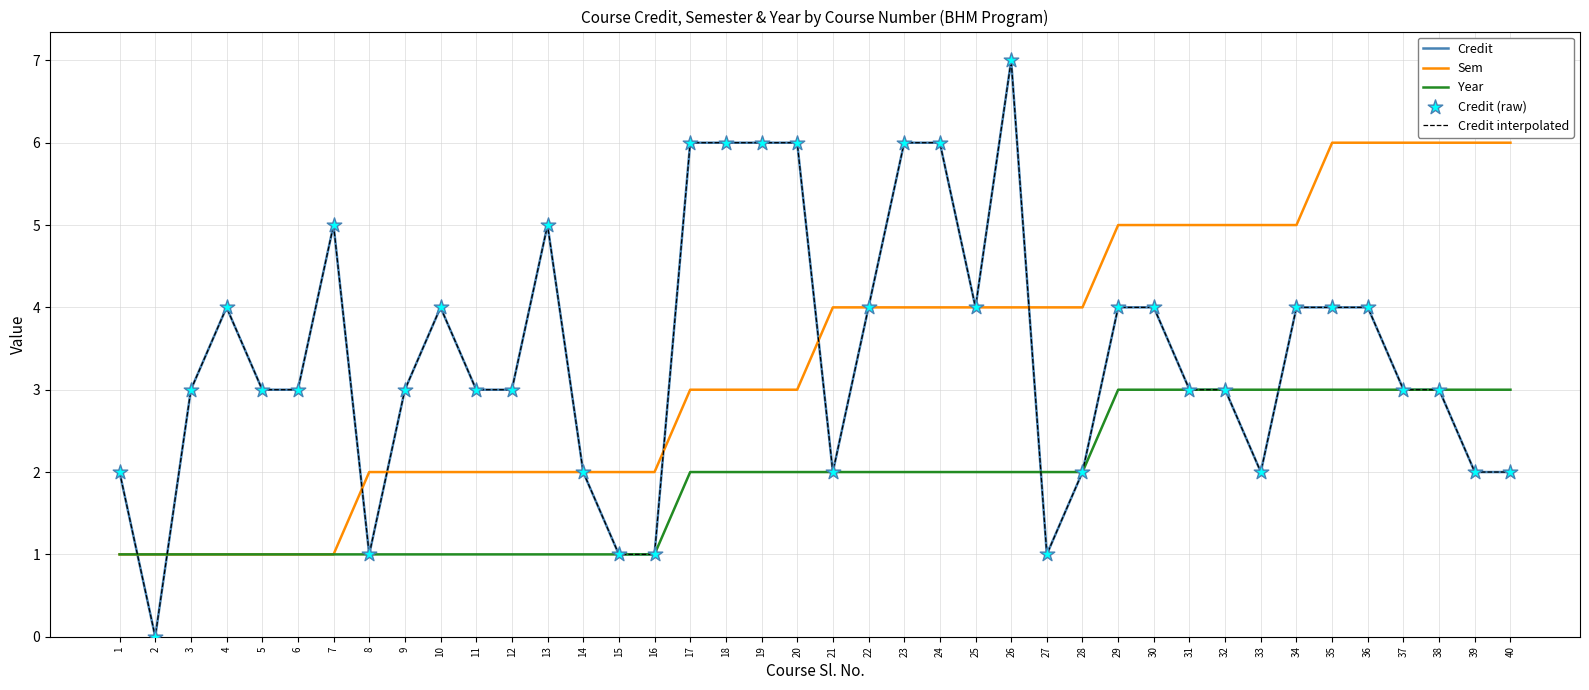

At which category is the sum across all series the highest?

26